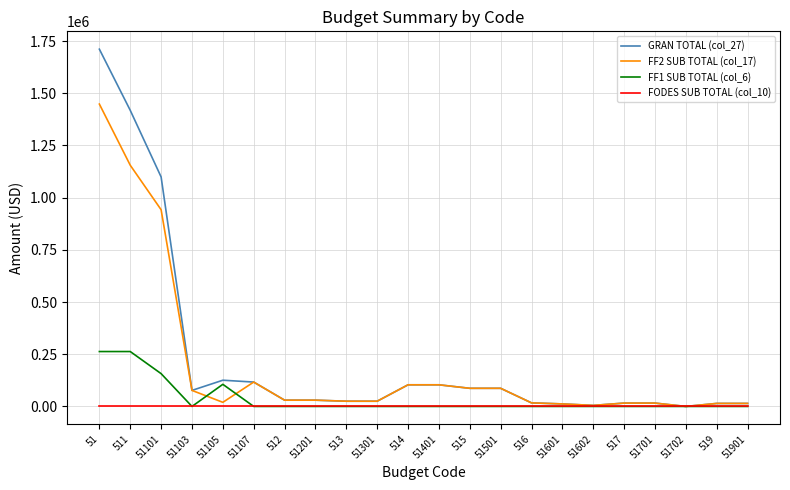

Is it true that FF2 SUB TOTAL (col_17) equals 5000.0 at 51602?

True